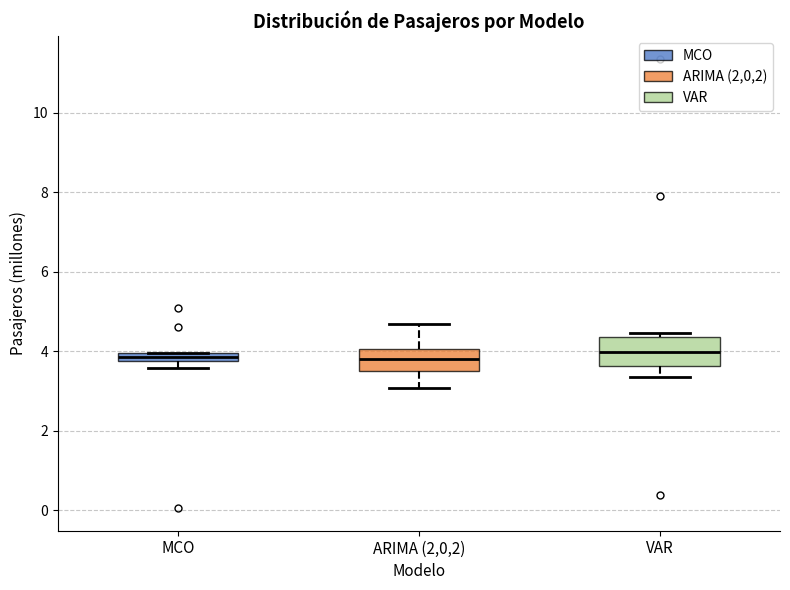

Where is the upper edge of the box for MCO on the y-axis? The values are not printed on the chart, so give them approximately, as read against the axis.

4.0